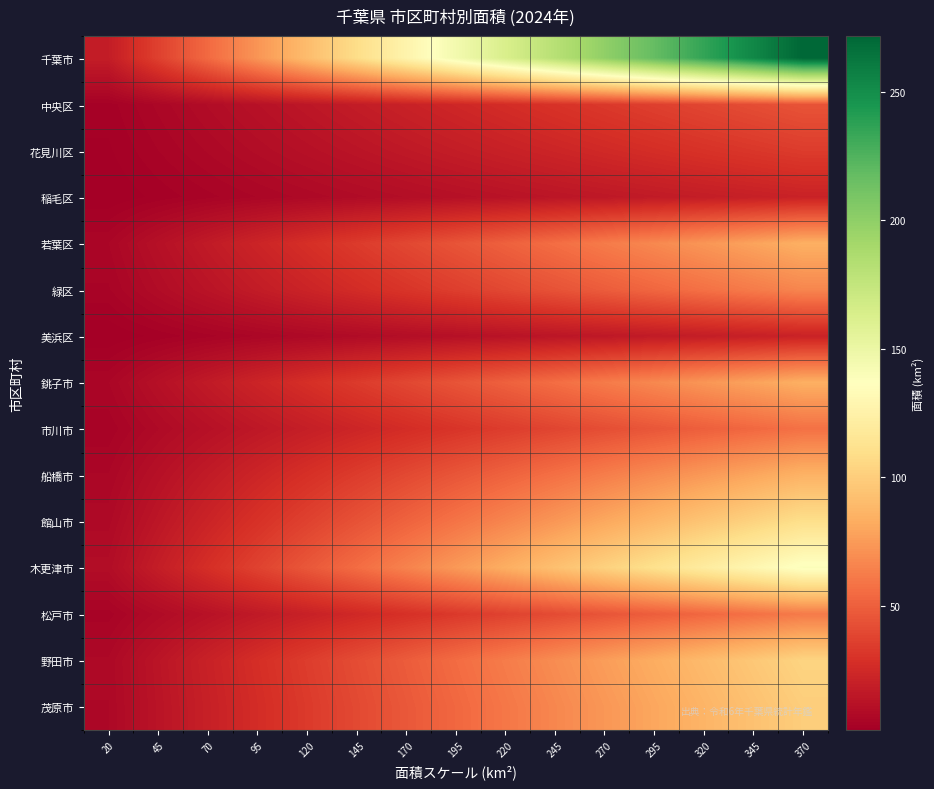

Which has a higher value, 295 or 245?

295